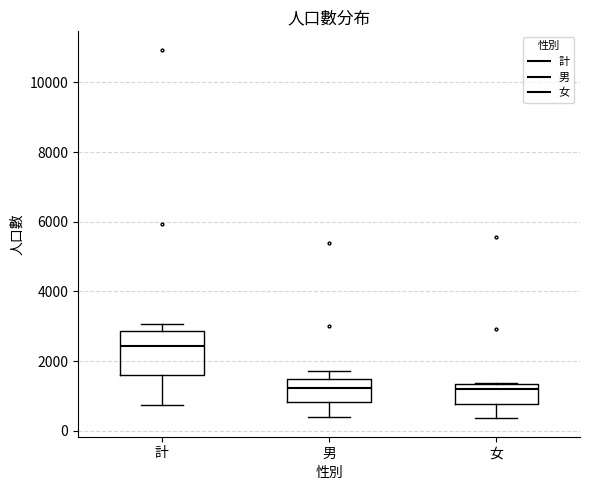

Where does the lower whisker of the box for 女 end on the y-axis? The values are not printed on the chart, so give them approximately, as read against the axis.

400